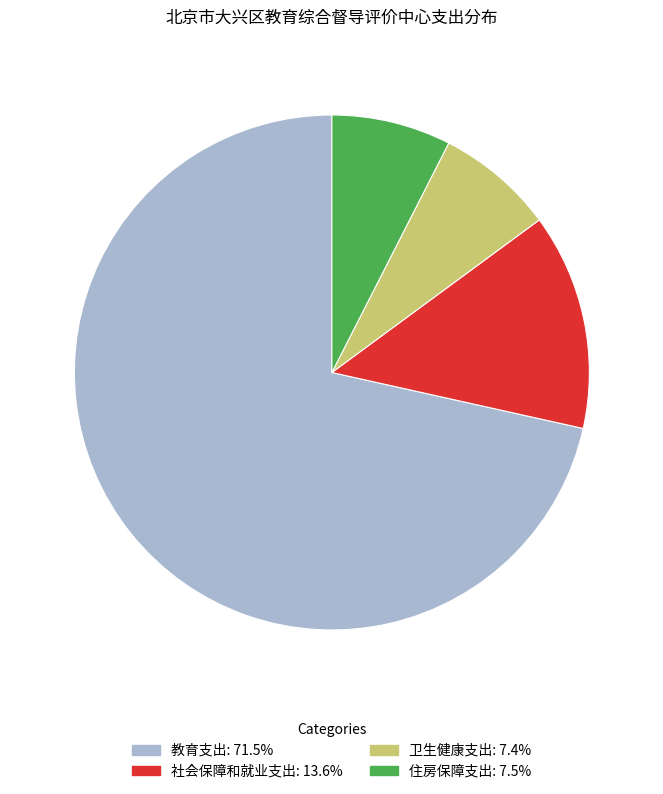

Do 卫生健康支出 and 住房保障支出 together represent more than half of the pie?

No